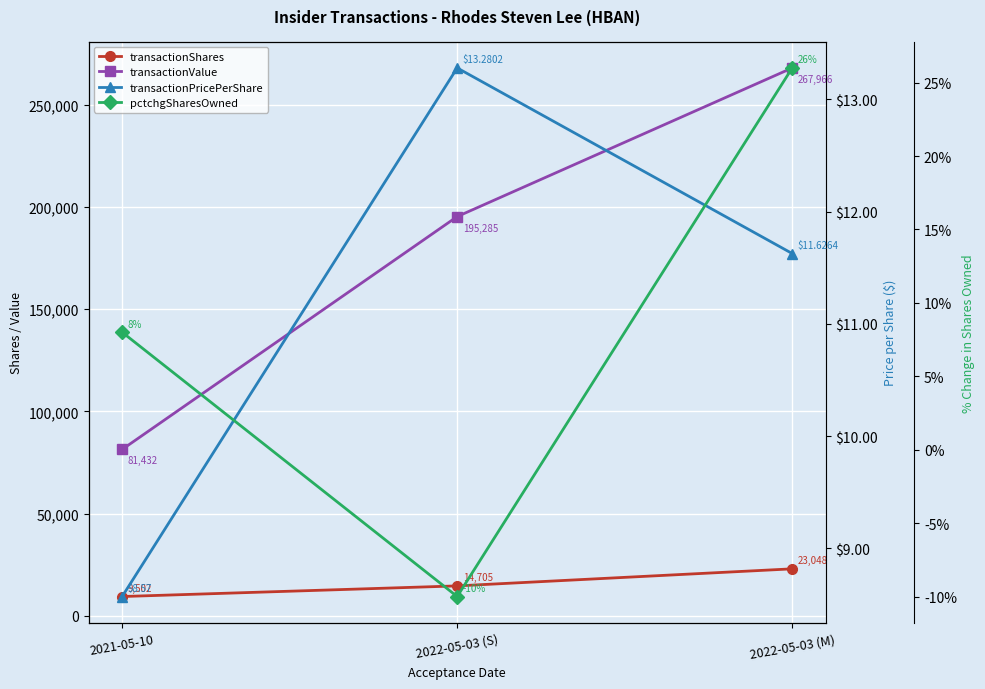

What are all the series names shown in the legend?

transactionShares, transactionValue, transactionPricePerShare, pctchgSharesOwned